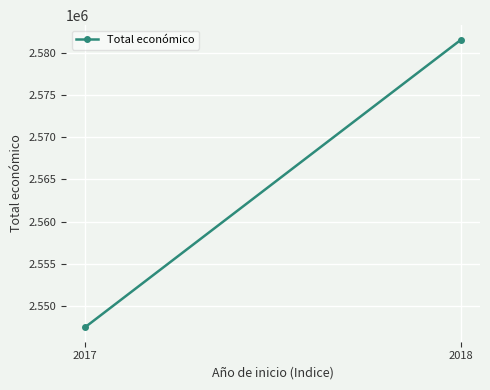

What value does the data have at 2018?

2581578